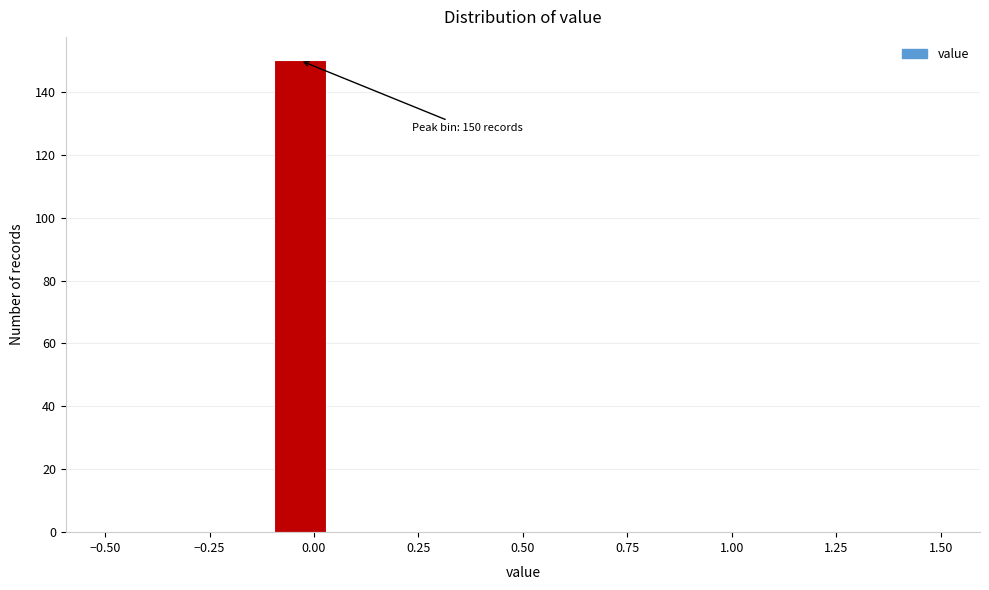

Read against the x-axis, roughly where is the centre of the tallest bar?

-0.05